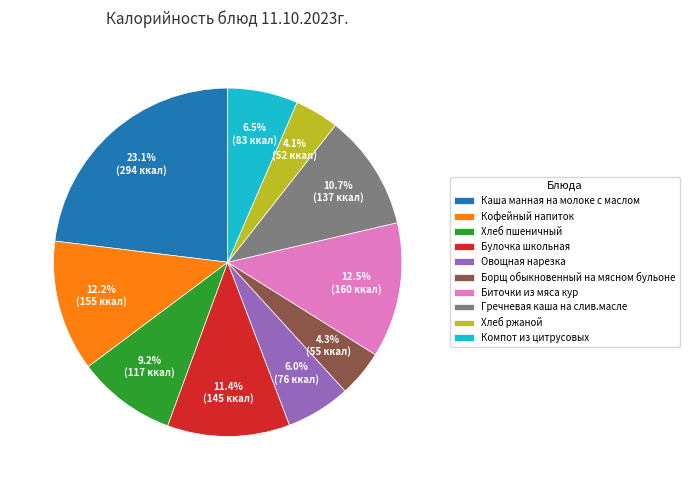

Is there any slice that represents more than half of the pie?

No